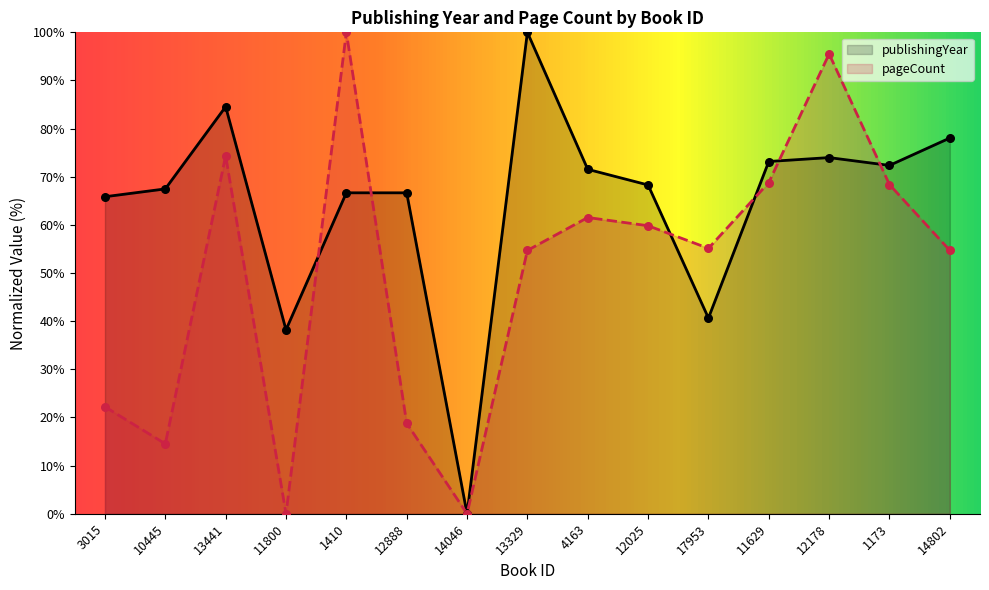

At which category is the sum across all series the highest?

12178